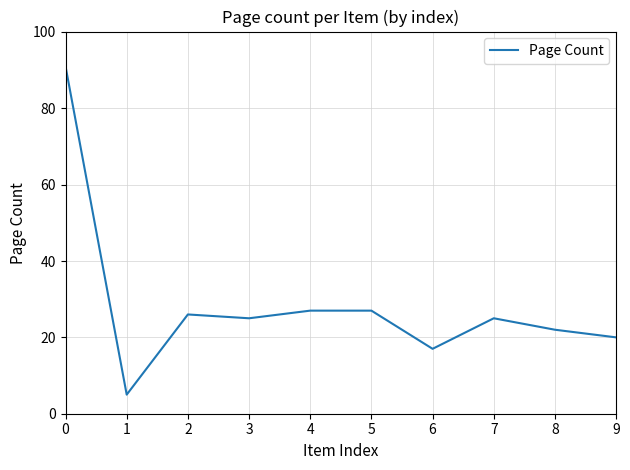

What is the greatest value displayed?

91